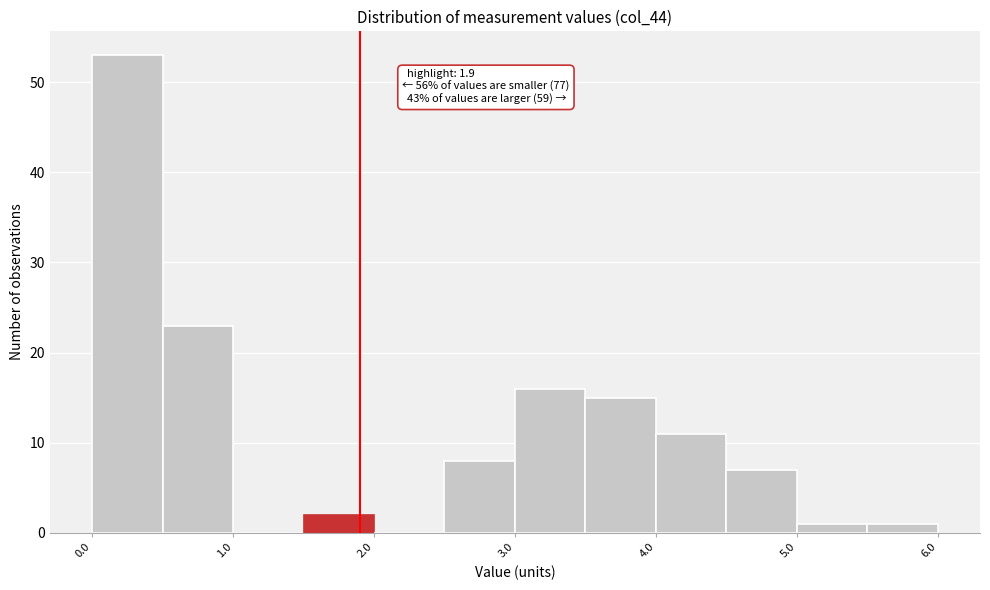

Which range on the x-axis has the tallest bar?

0.0 to 0.5